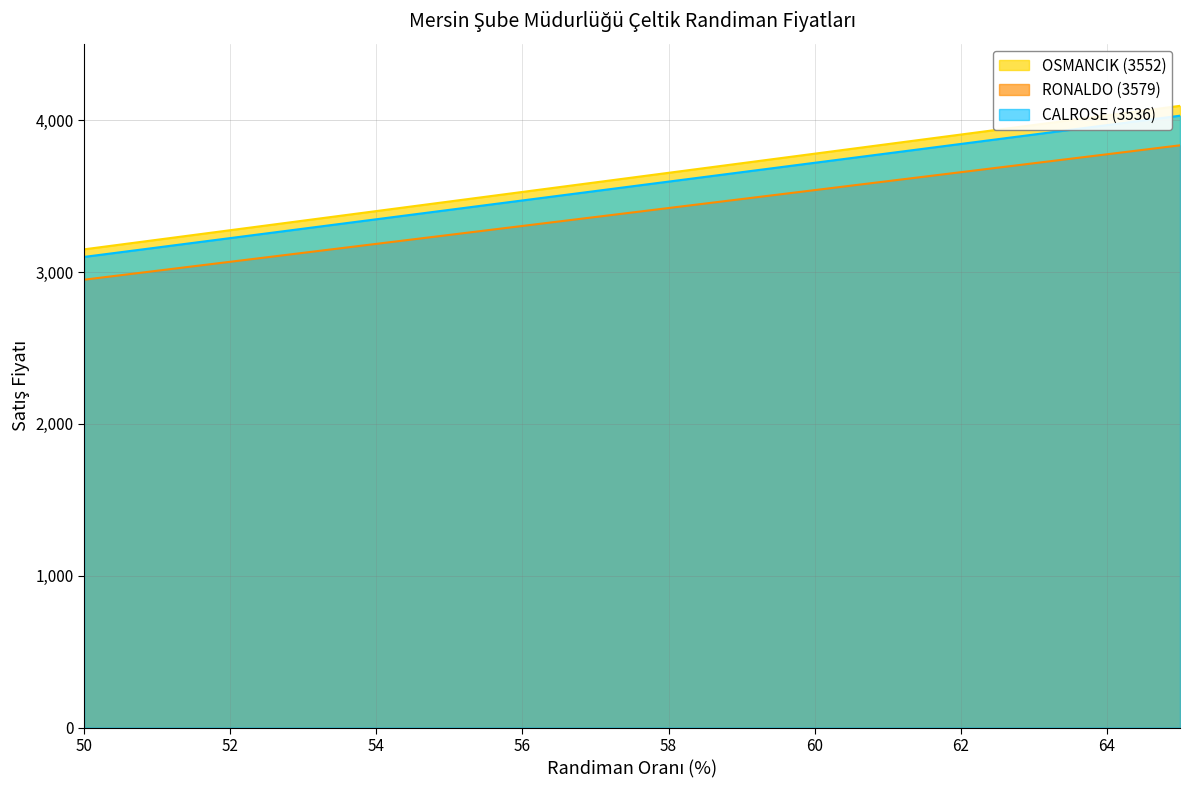

What is the difference between the maximum and minimum values in the CALROSE (3536) series?

930